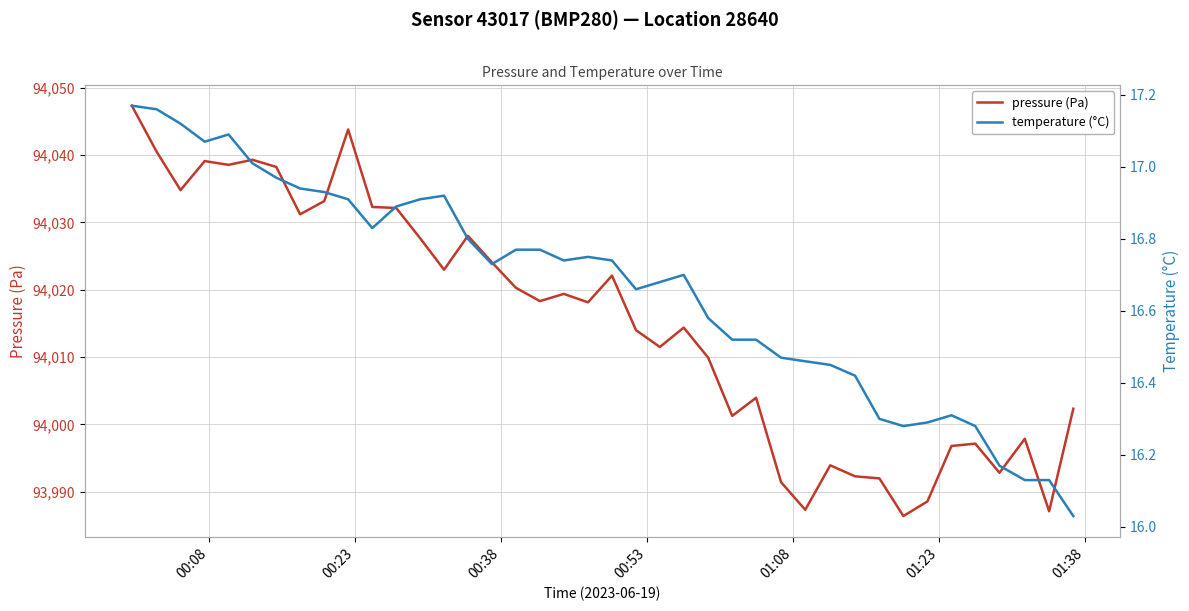

What are all the series names shown in the legend?

pressure (Pa), temperature (°C)